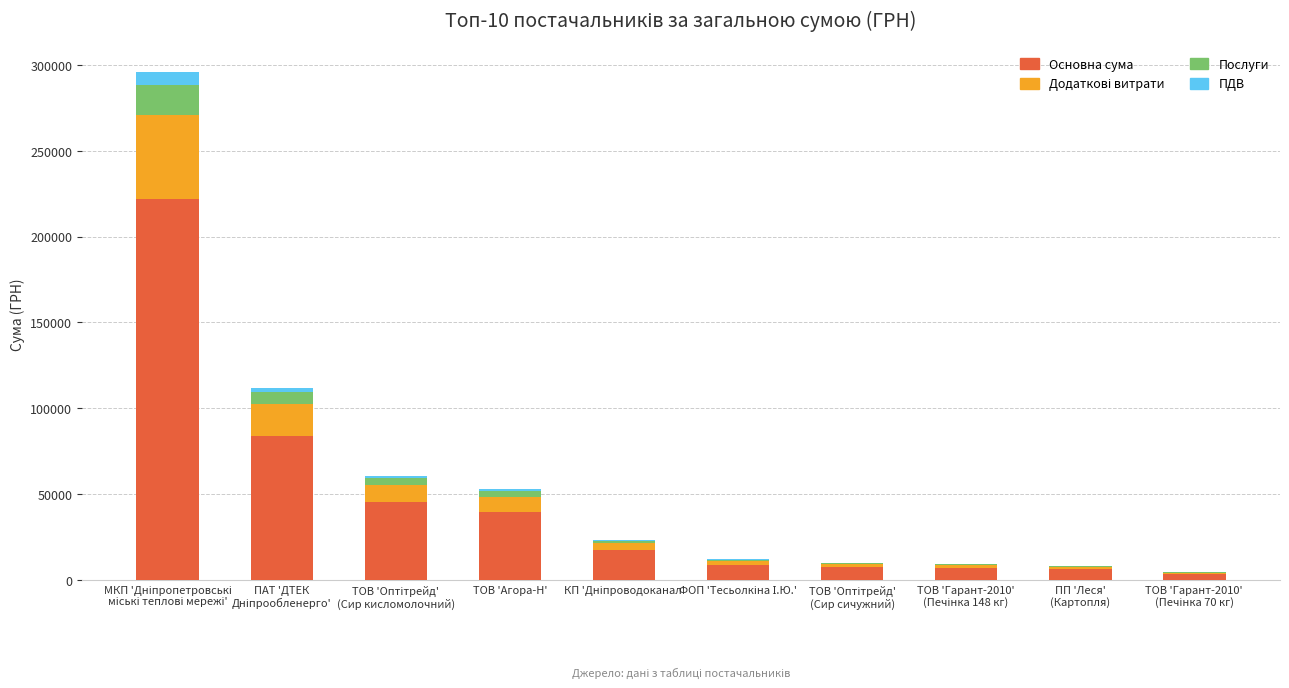

True or false: Додаткові витрати has a value of 1935.6 at ПП 'Леся'
(Картопля).

False